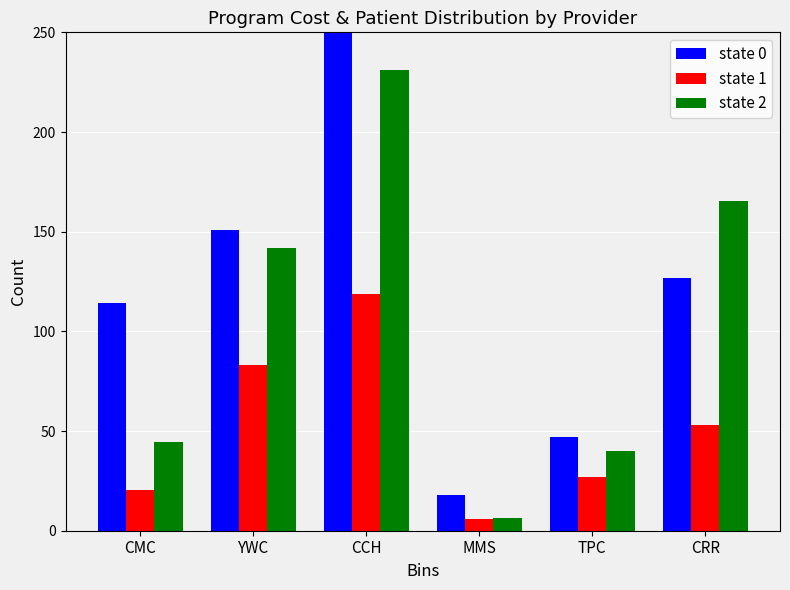

How many data points in state 0 are less than 127?

3